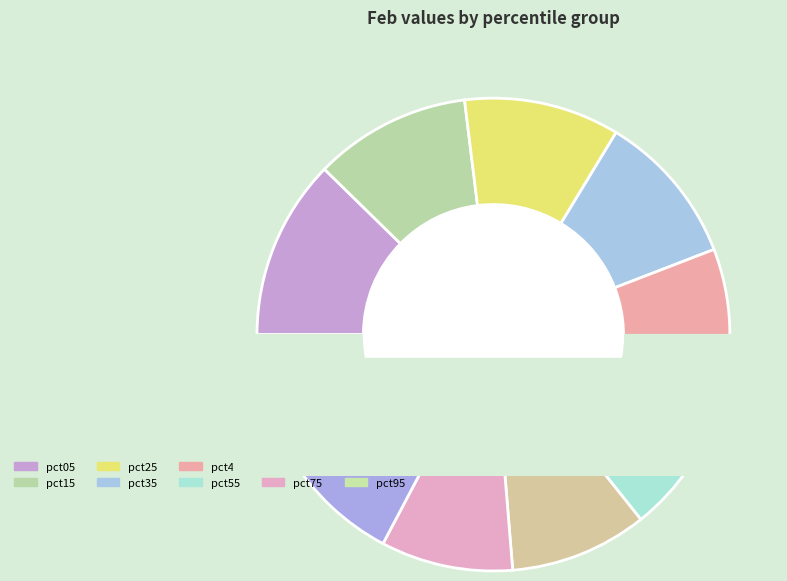

To the nearest percent, what portion does pct45 represent?

10%